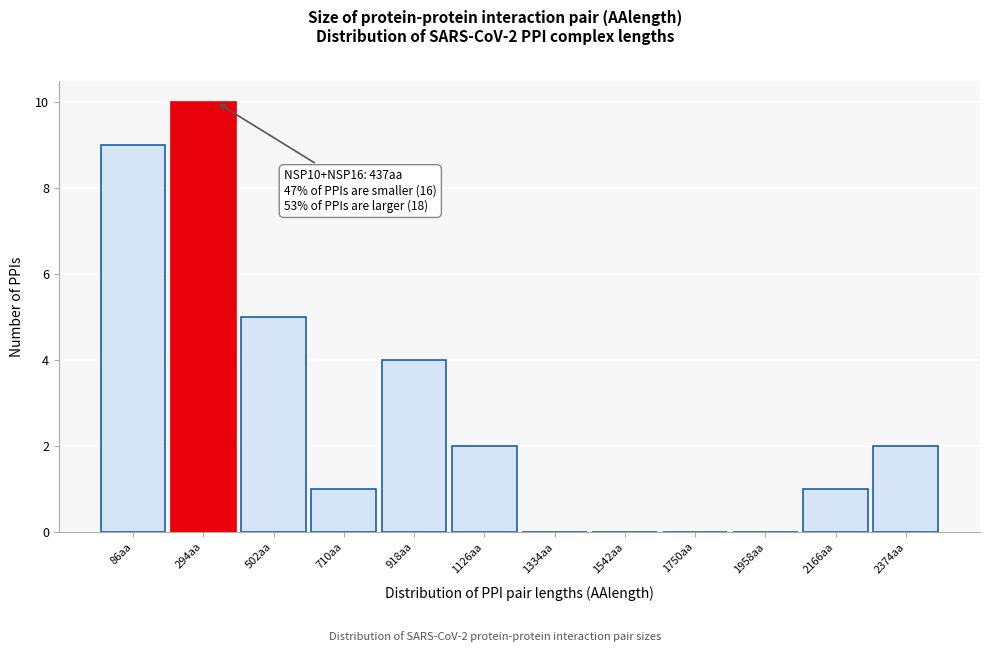

Reading left to right, list all the values displayed in this chart.

86aa=9	294aa=10	502aa=5	710aa=1	918aa=4	1126aa=2	1334aa=0	1542aa=0	1750aa=0	1958aa=0	2166aa=1	2374aa=2